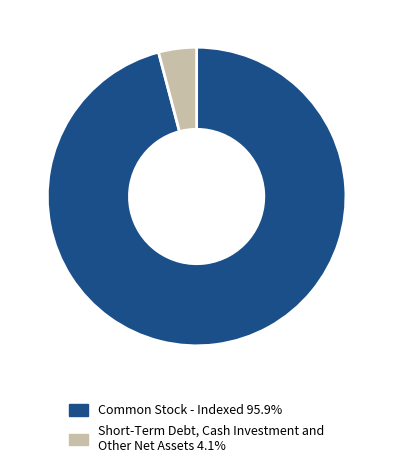

Is there a majority slice in this chart?

Yes